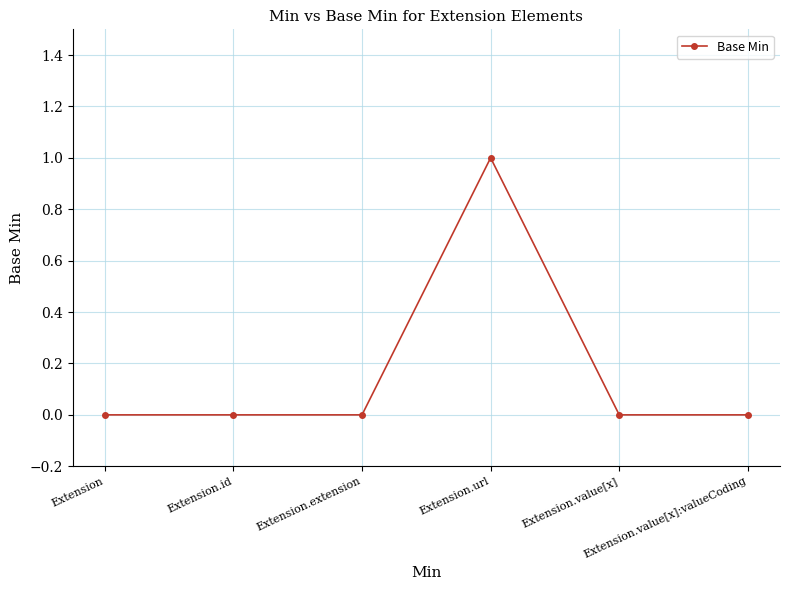

What is the label of the 2nd point from the right?

Extension.value[x]